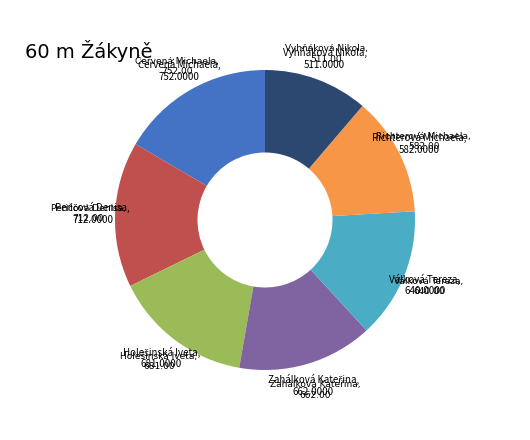

Combined, do Richterová Michaela and Vyhňáková Nikola account for over 50%?

No